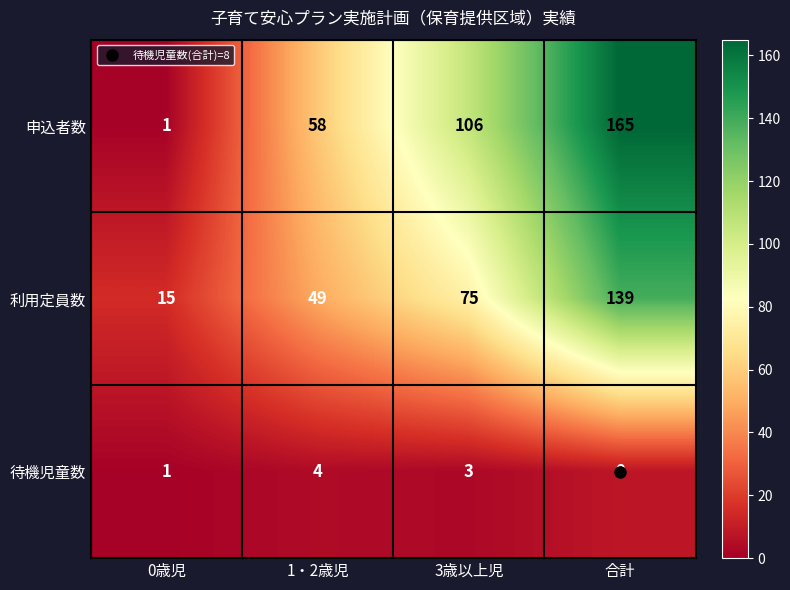

List the series in order of their peak value, highest first.

申込者数, 利用定員数, 待機児童数